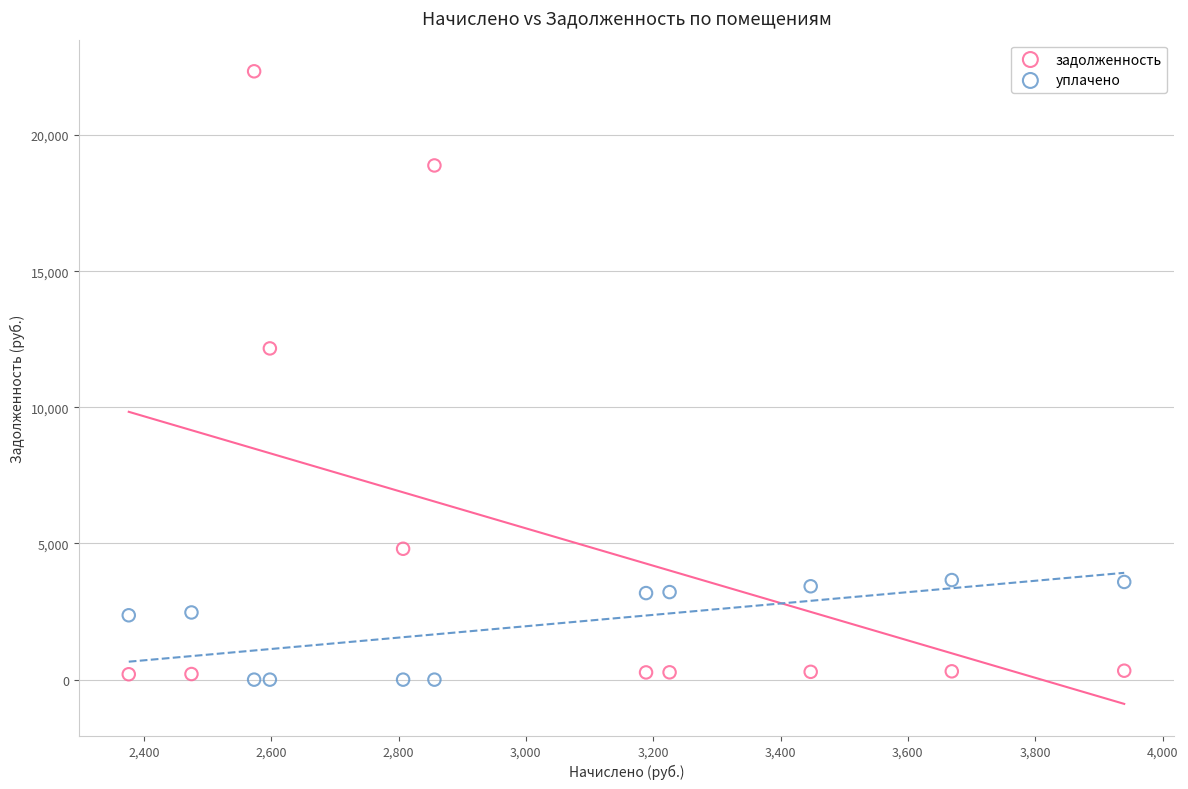

Across all series, what Y value is closest to 11170?

12164.0